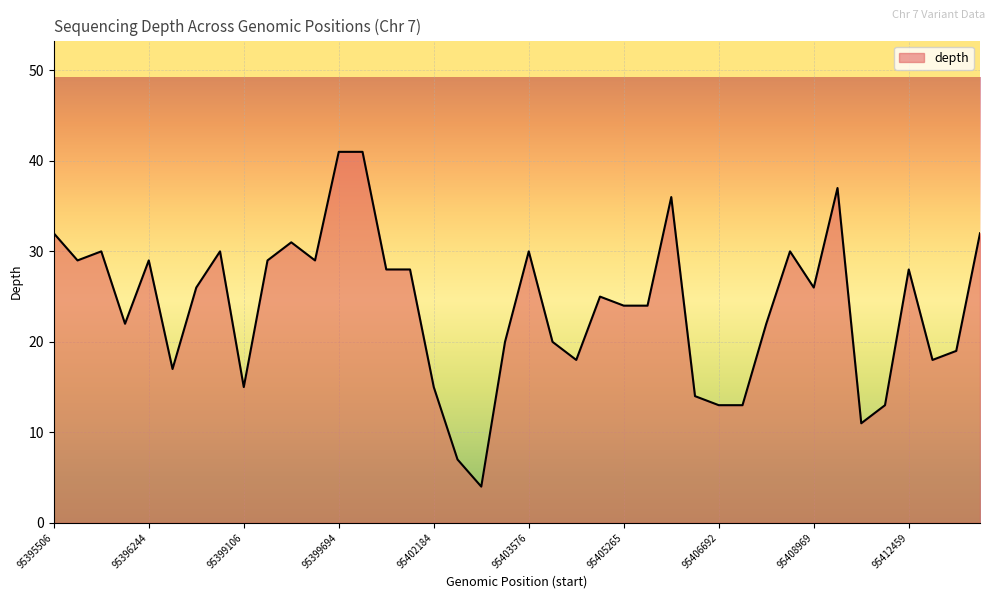

What is the smallest value displayed?

4